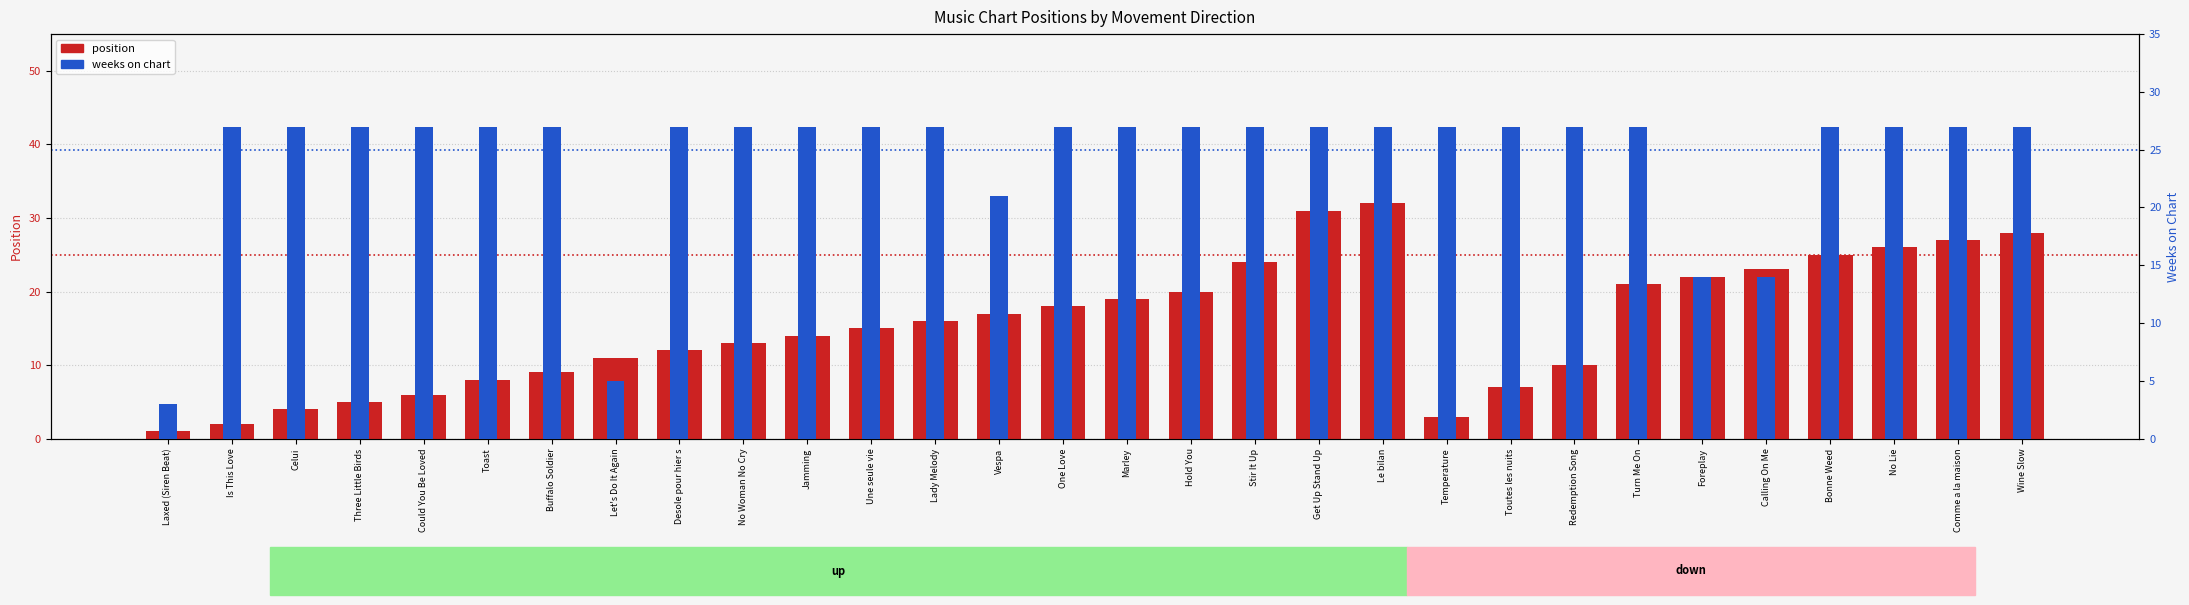

What is the lowest value of the position series?

1